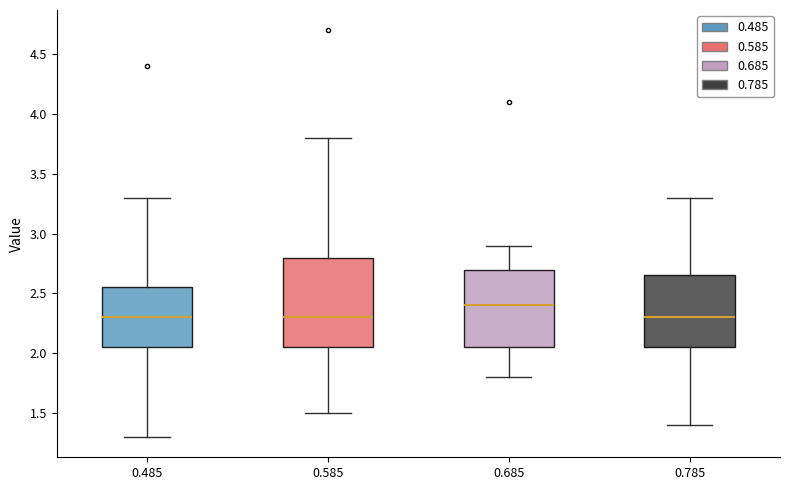

Reading left to right, transcribe this box plot: for each box, give where its median line is, the range the box spans, and where its two whiskers end, as read against the y-axis. The values are not printed on the chart, so give them approximately, as read against the axis.

0.485: median 2.30, box 2.05 to 2.55, whiskers 1.30 to 3.30
0.585: median 2.30, box 2.05 to 2.80, whiskers 1.50 to 3.80
0.685: median 2.40, box 2.05 to 2.70, whiskers 1.80 to 2.90
0.785: median 2.30, box 2.05 to 2.65, whiskers 1.40 to 3.30